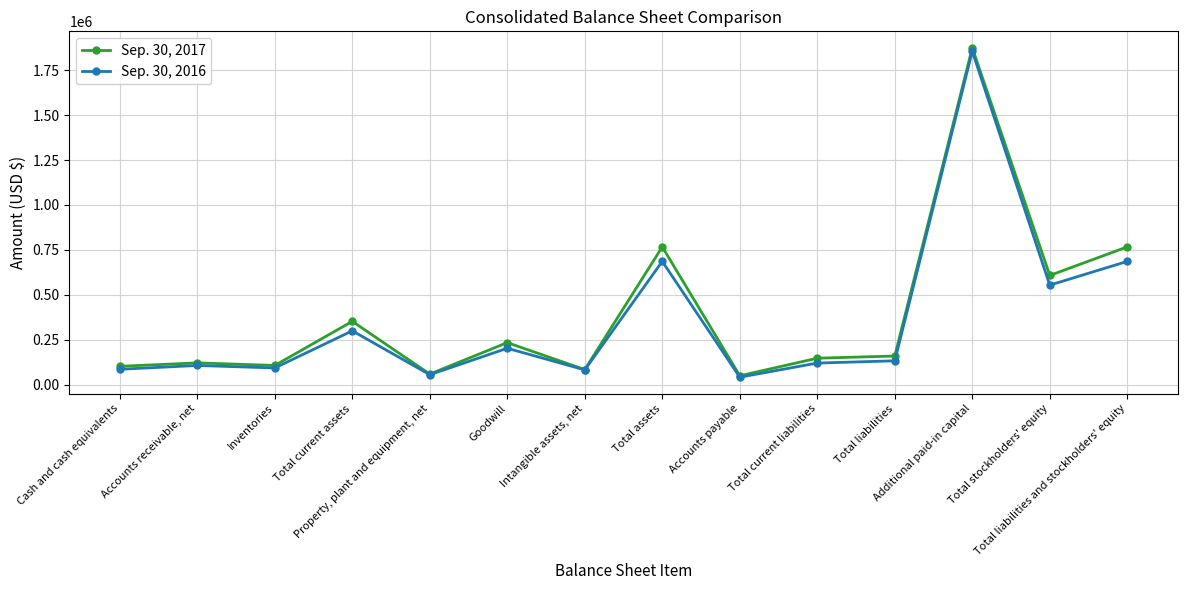

What is the label of the 10th point from the left?

Total current liabilities